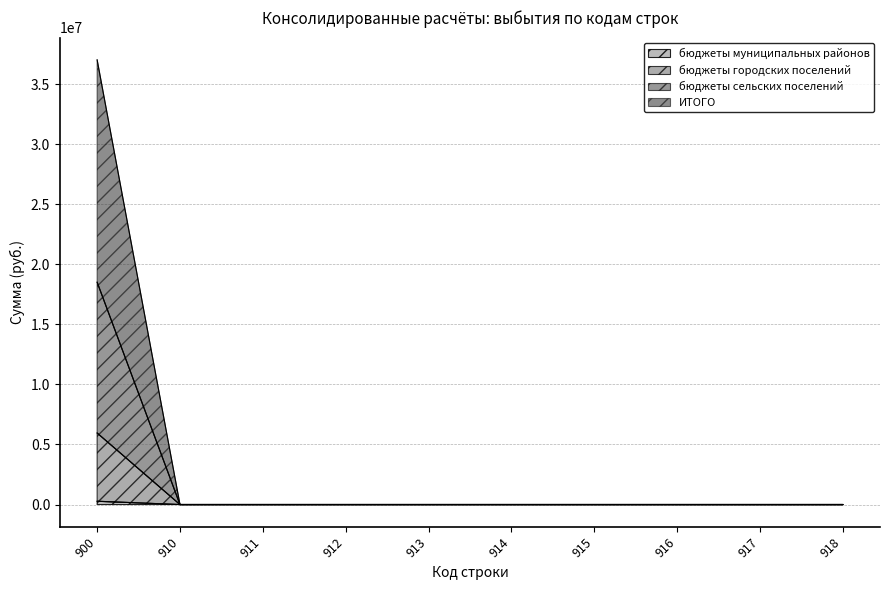

Reading left to right, what are all the values shown in this chart?

бюджеты муниципальных районов: 900=5956086.8	910=0.0	911=0.0	912=0.0	913=0.0	914=0.0	915=0.0	916=0.0	917=0.0	918=0.0
бюджеты городских поселений: 900=18507470.8	910=0.0	911=0.0	912=0.0	913=0.0	914=0.0	915=0.0	916=0.0	917=0.0	918=0.0
бюджеты сельских поселений: 900=273856.8	910=0.0	911=0.0	912=0.0	913=0.0	914=0.0	915=0.0	916=0.0	917=0.0	918=0.0
ИТОГО: 900=37014941.6	910=0.0	911=0.0	912=0.0	913=0.0	914=0.0	915=0.0	916=0.0	917=0.0	918=0.0